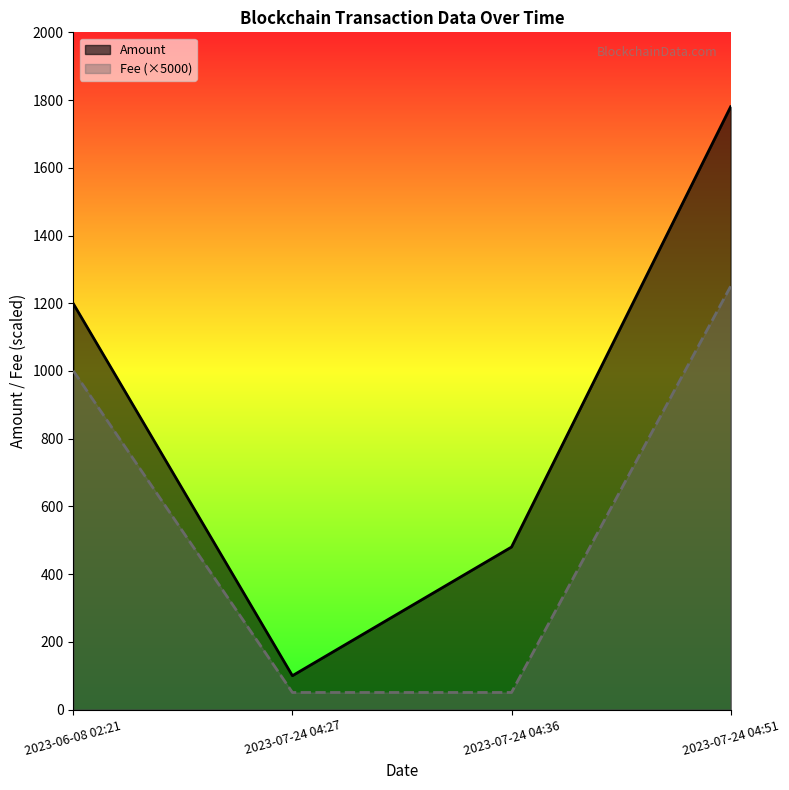

What is the spread (max minus min) of values at 2023-07-24 04:36?

429.5